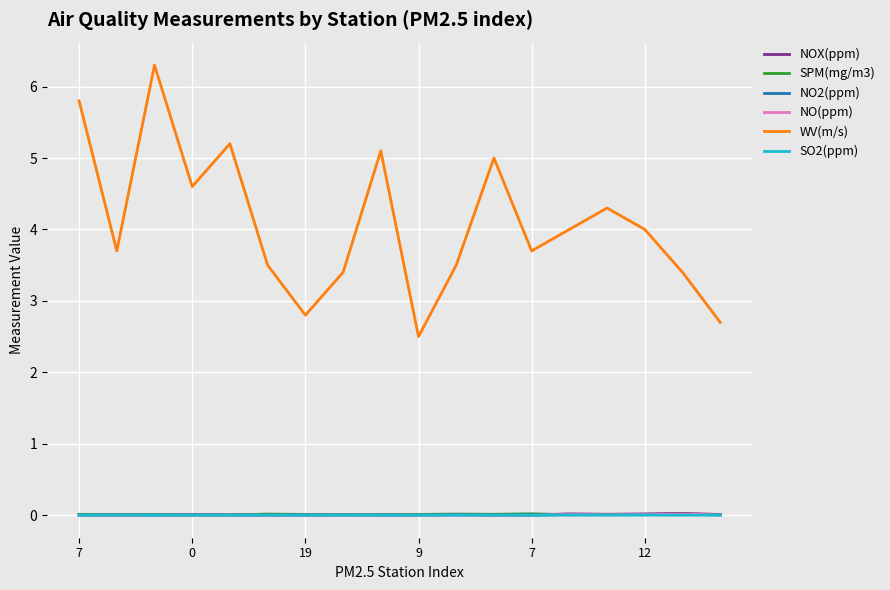

What is the maximum value shown in the chart?

6.3